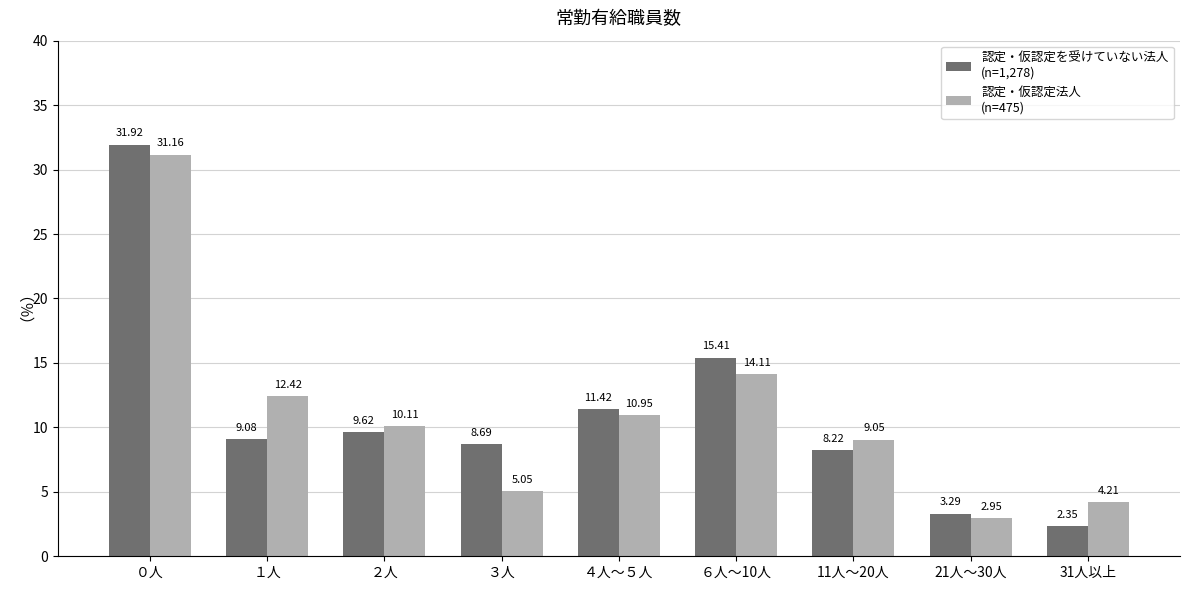

What is the label of the 8th bar from the left?

21人～30人